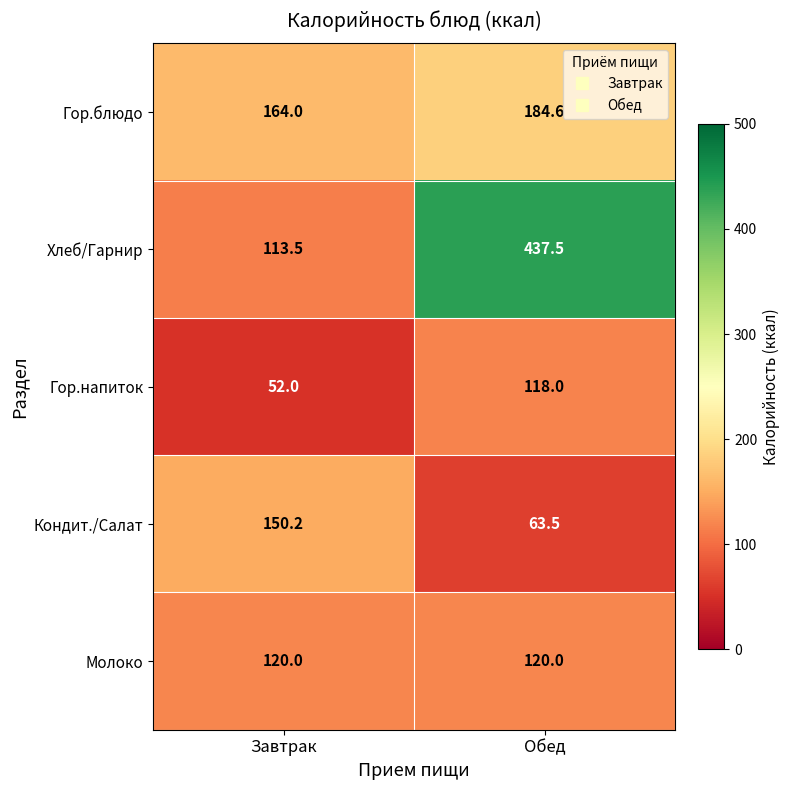

Reading left to right, transcribe all the data shown in this chart.

Гор.блюдо: 164.0	184.6
Хлеб/Гарнир: 113.5	437.5
Гор.напиток: 52.0	118.0
Кондит./Салат: 150.2	63.5
Молоко: 120.0	120.0